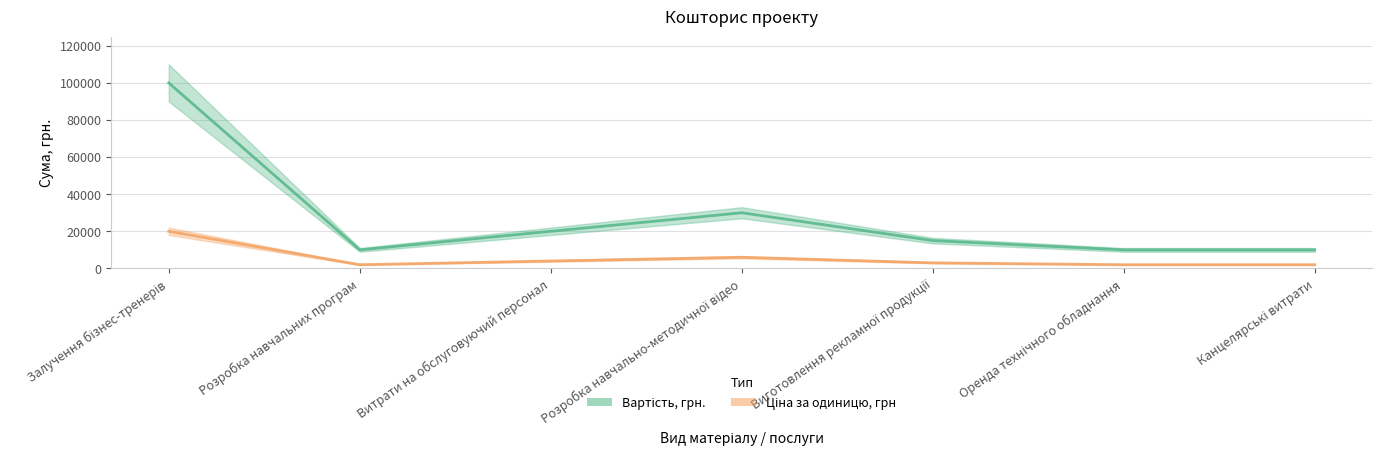

Does the chart have visible grid lines?

Yes